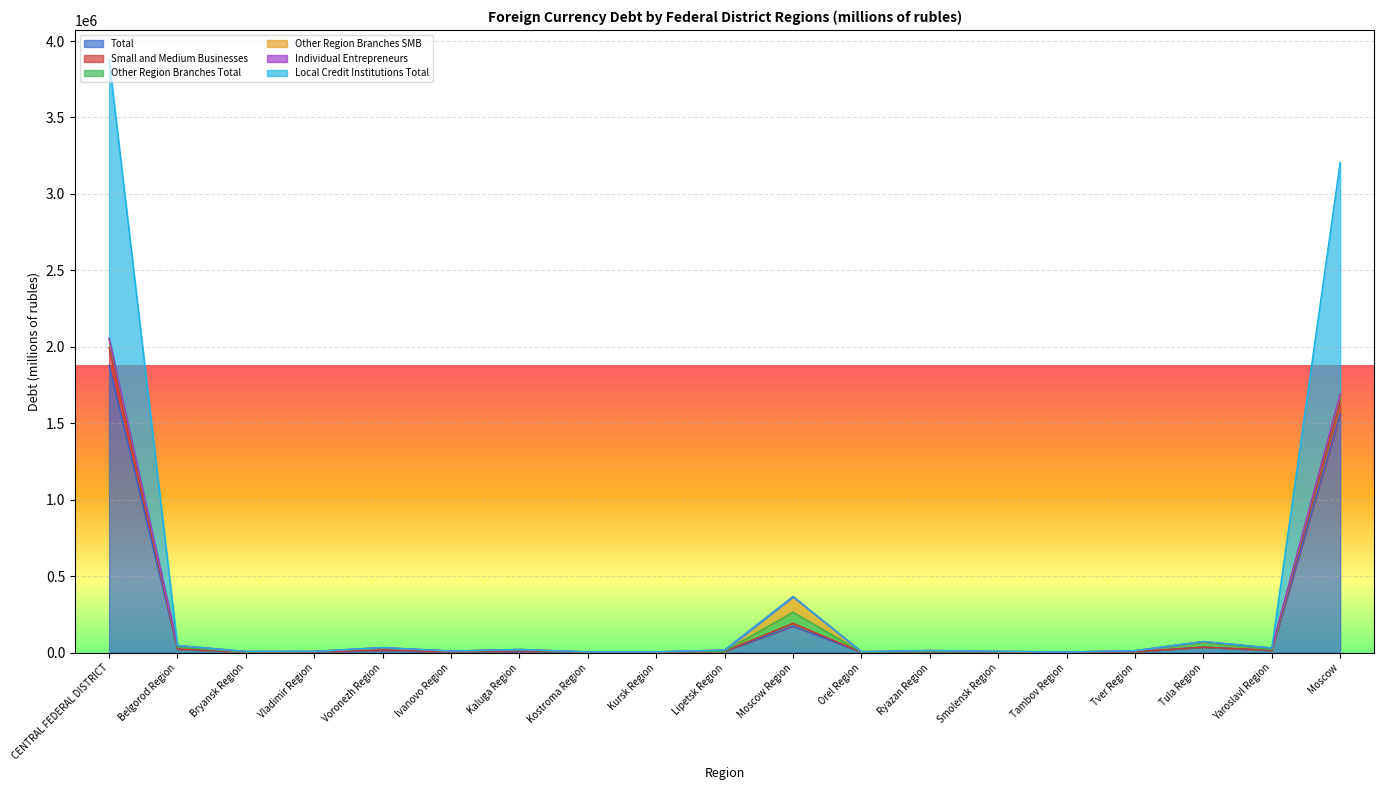

Which category has the highest value in the Total series?

CENTRAL FEDERAL DISTRICT